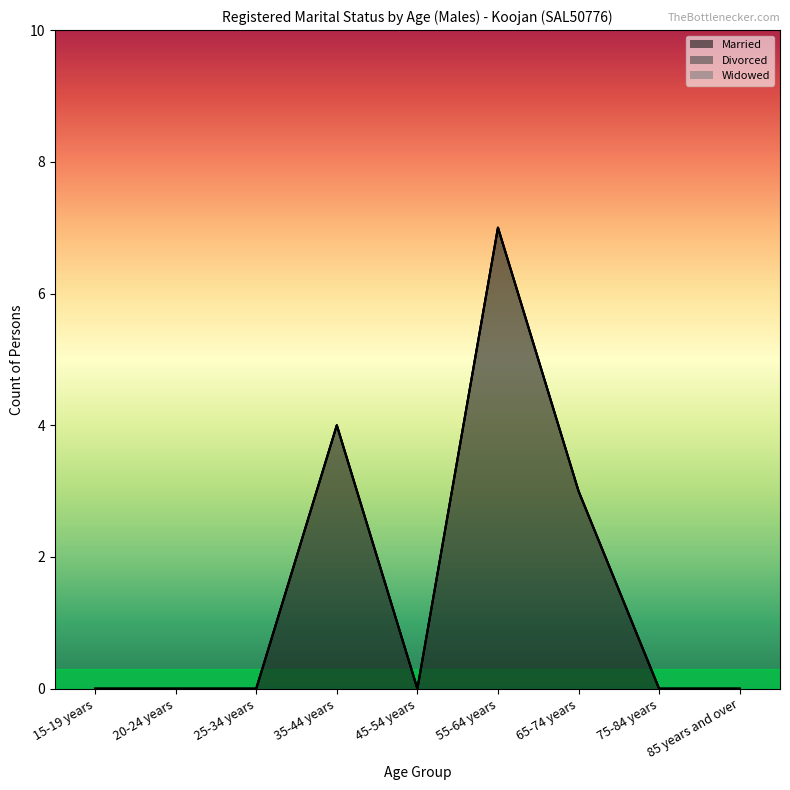

Which has a higher value, 75-84 years or 45-54 years?

75-84 years